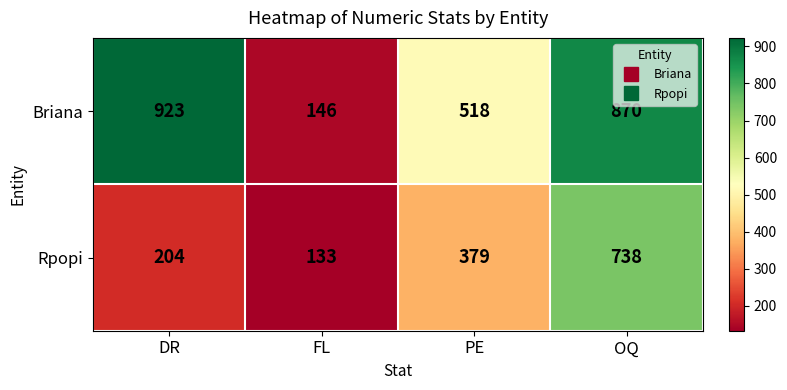

What is the difference between the Rpopi values at PE and DR?

175